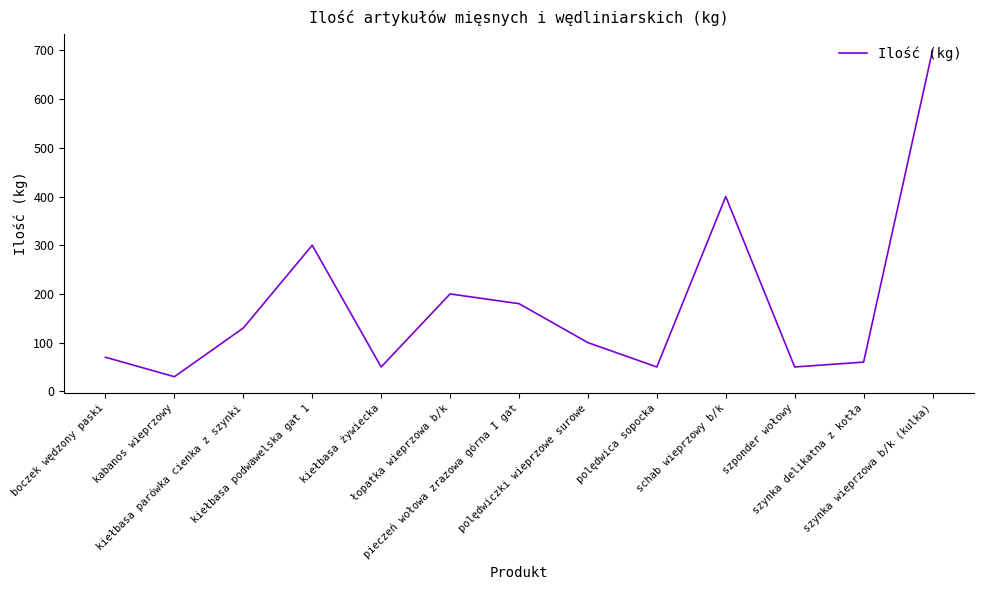

Where is the data nearest to the value 365?

schab wieprzowy b/k